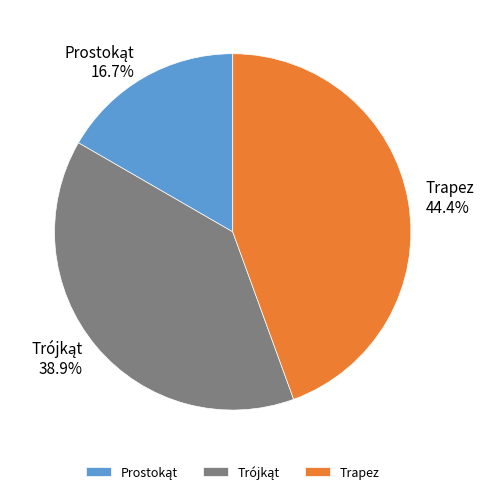

What percentage is NOT represented by Trapez?

55.6%